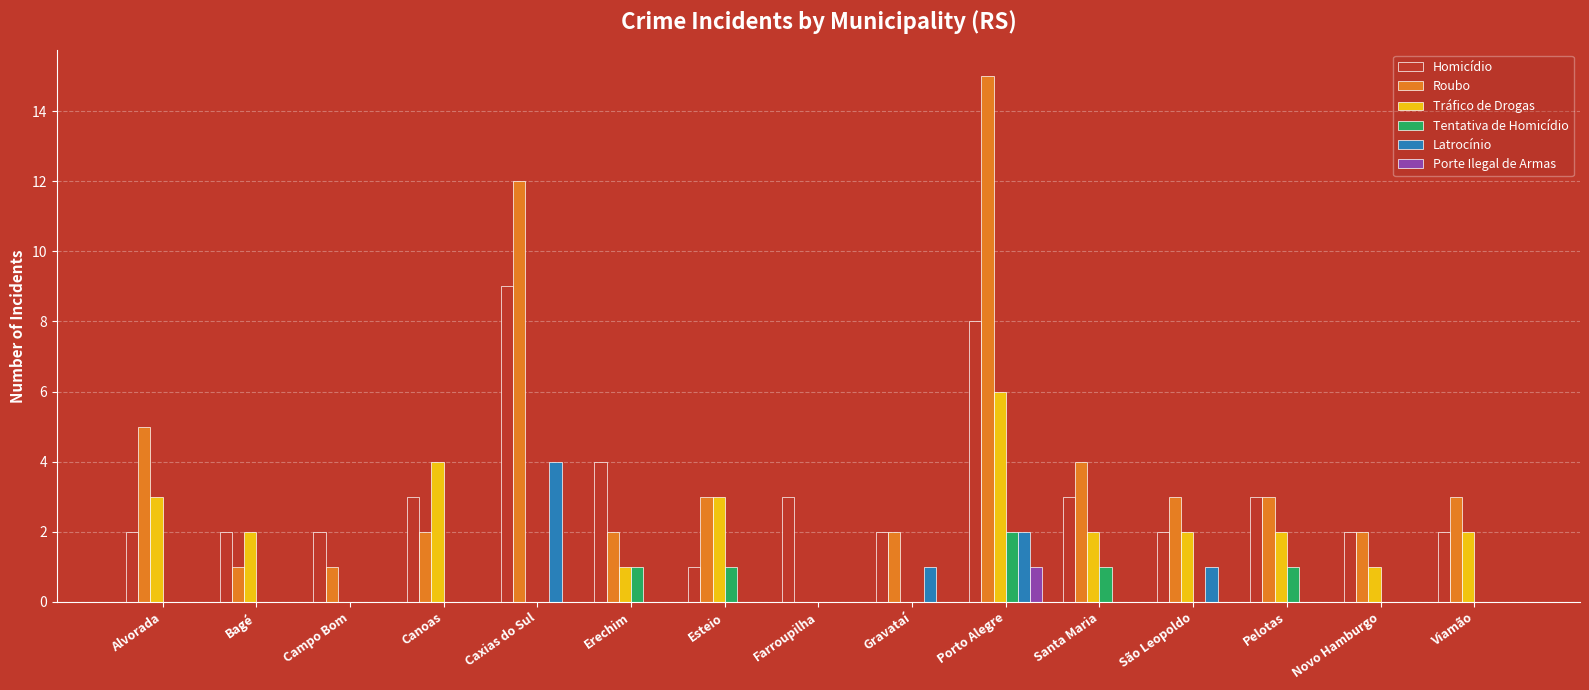

At which category is the sum across all series the highest?

Porto Alegre